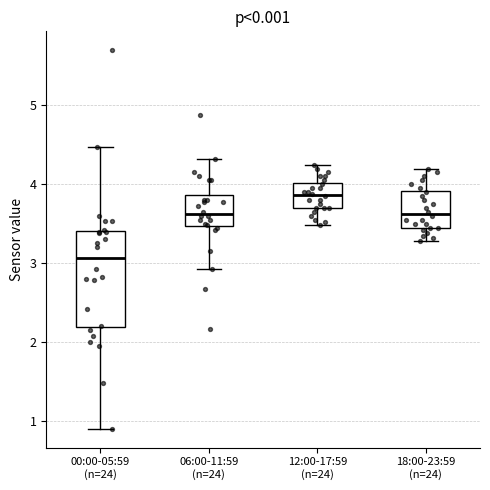

Comparing the boxes themselves (not the whiskers), which one is the tallest?

00:00-05:59 (n=24)